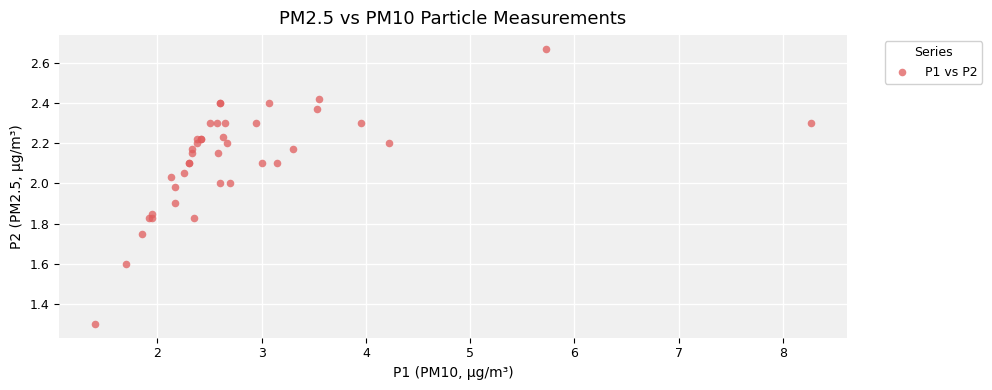

What Y value in the scatter plot is closest to 1?

1.3